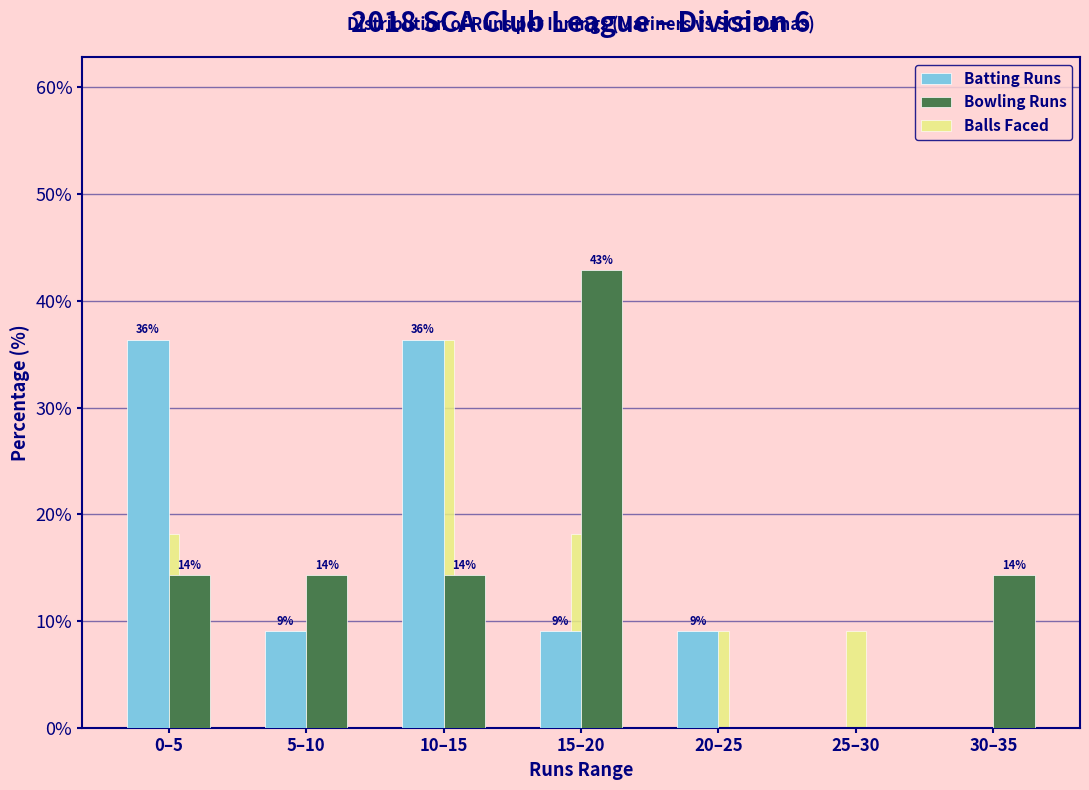

Reading left to right, list all the values displayed in this chart.

Batting Runs: 0–5=36.4	5–10=9.1	10–15=36.4	15–20=9.1	20–25=9.1	25–30=0.0	30–35=0.0
Bowling Runs: 0–5=14.3	5–10=14.3	10–15=14.3	15–20=42.9	20–25=0.0	25–30=0.0	30–35=14.3
Balls Faced: 0–5=18.2	5–10=9.1	10–15=36.4	15–20=18.2	20–25=9.1	25–30=9.1	30–35=0.0